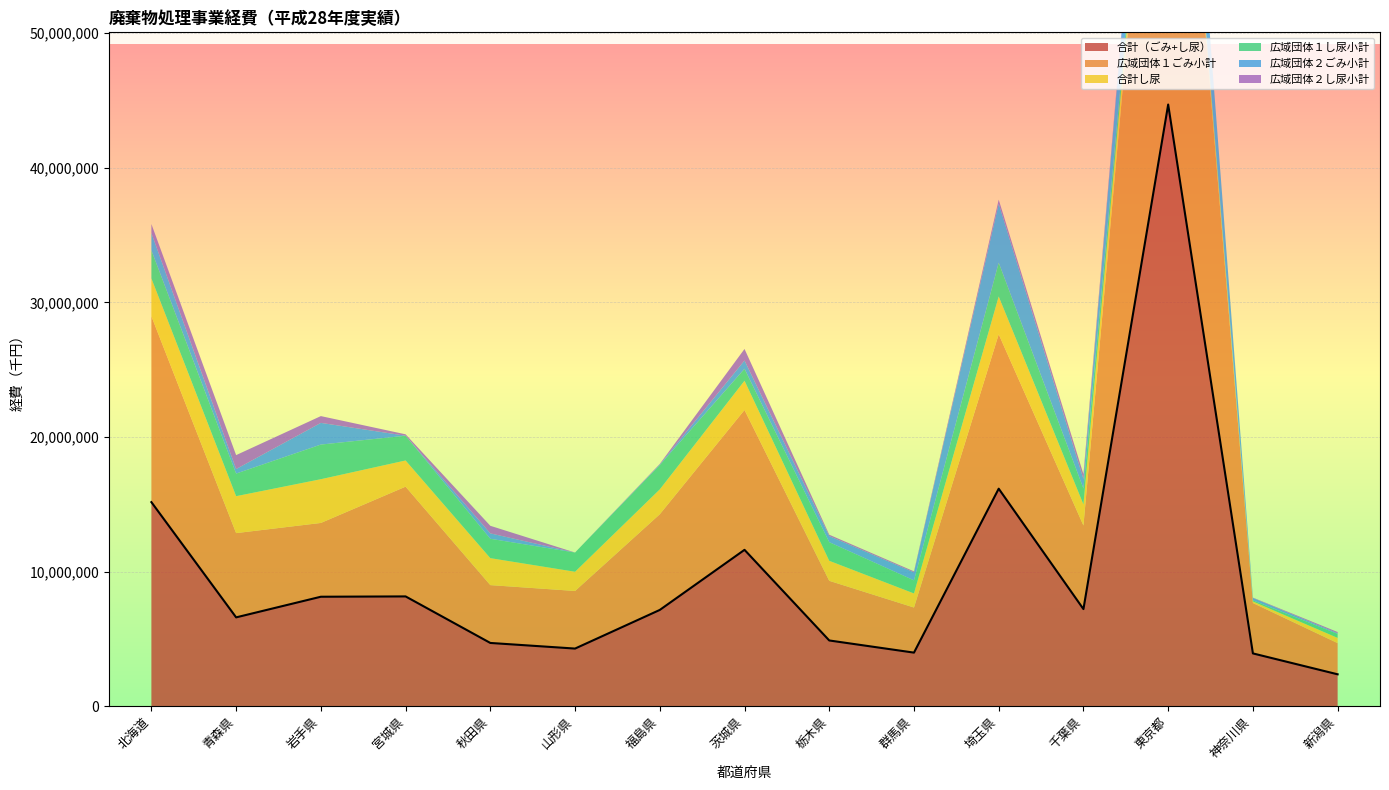

Does the chart display data point markers on the line(s)?

No